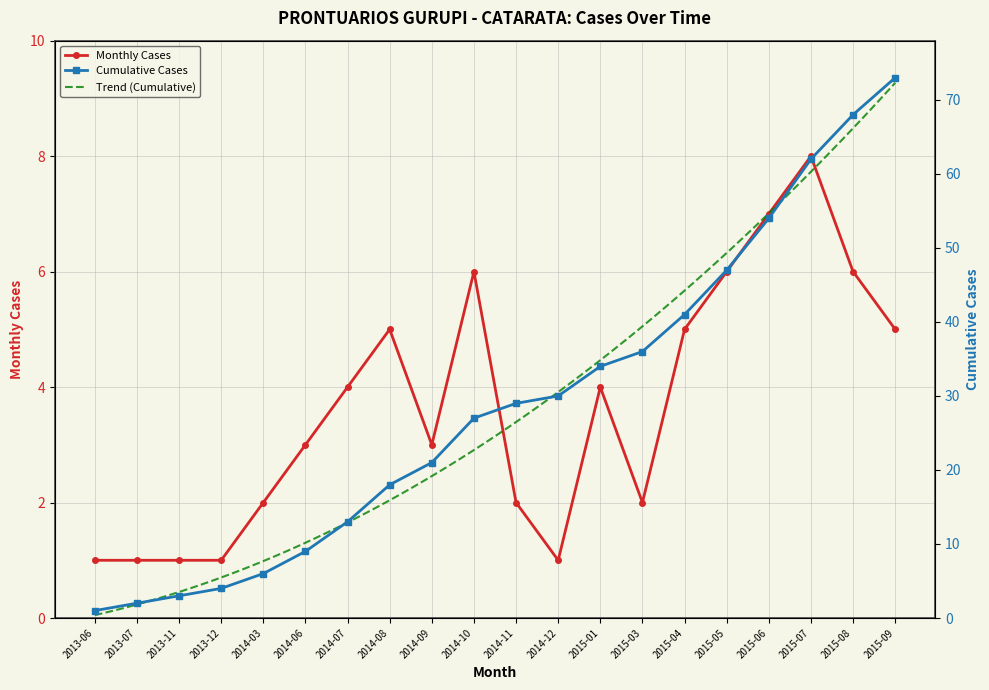

Reading right to left, extract all data points from this chart.

2015-09=73	2015-08=68	2015-07=62	2015-06=54	2015-05=47	2015-04=41	2015-03=36	2015-01=34	2014-12=30	2014-11=29	2014-10=27	2014-09=21	2014-08=18	2014-07=13	2014-06=9	2014-03=6	2013-12=4	2013-11=3	2013-07=2	2013-06=1